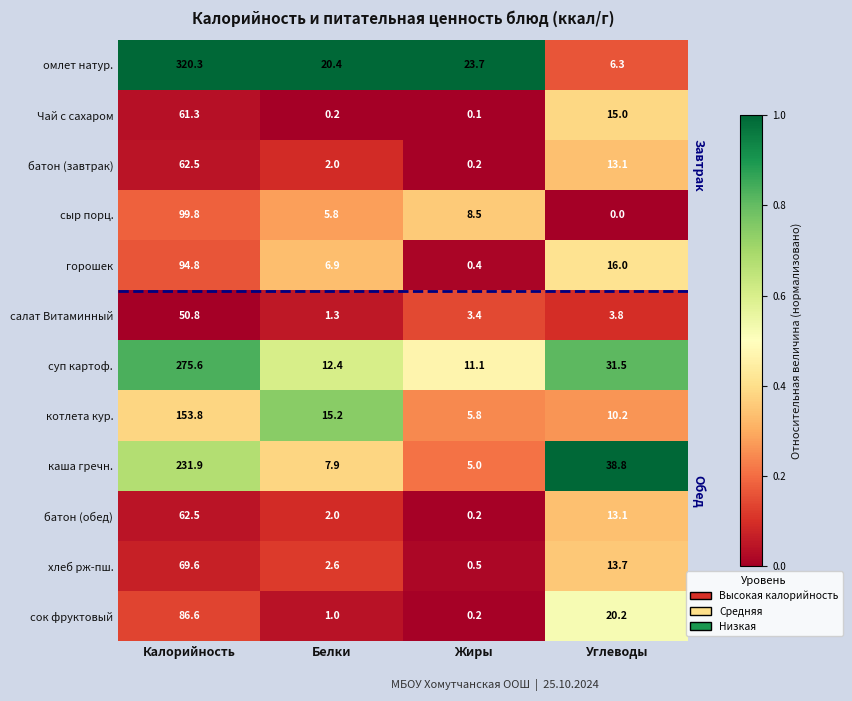

Which series has the widest spread of values?

омлет натур.